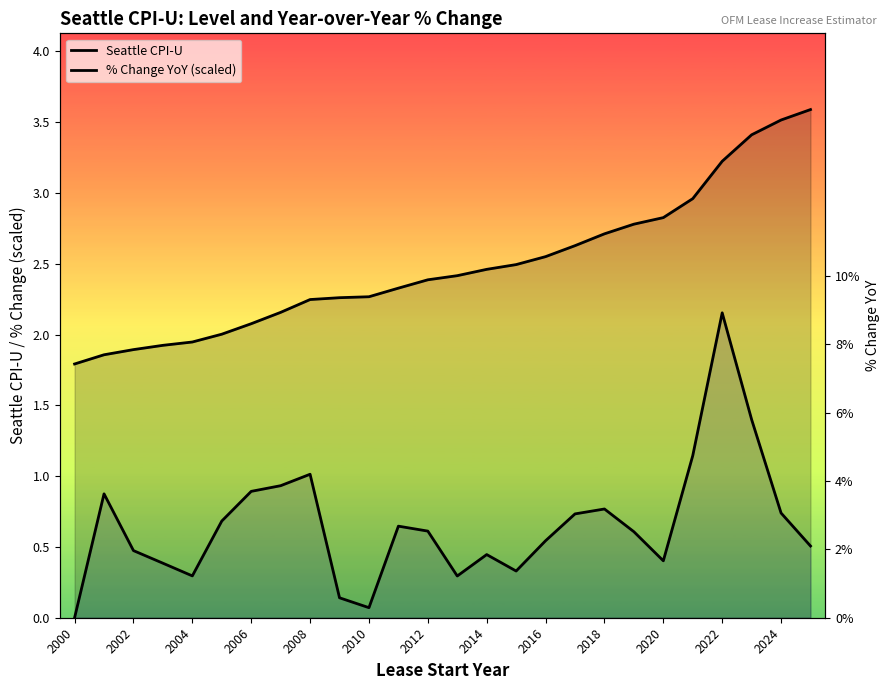

What is the value of the % Change YoY (scaled) point at the 18th from the left?

0.7